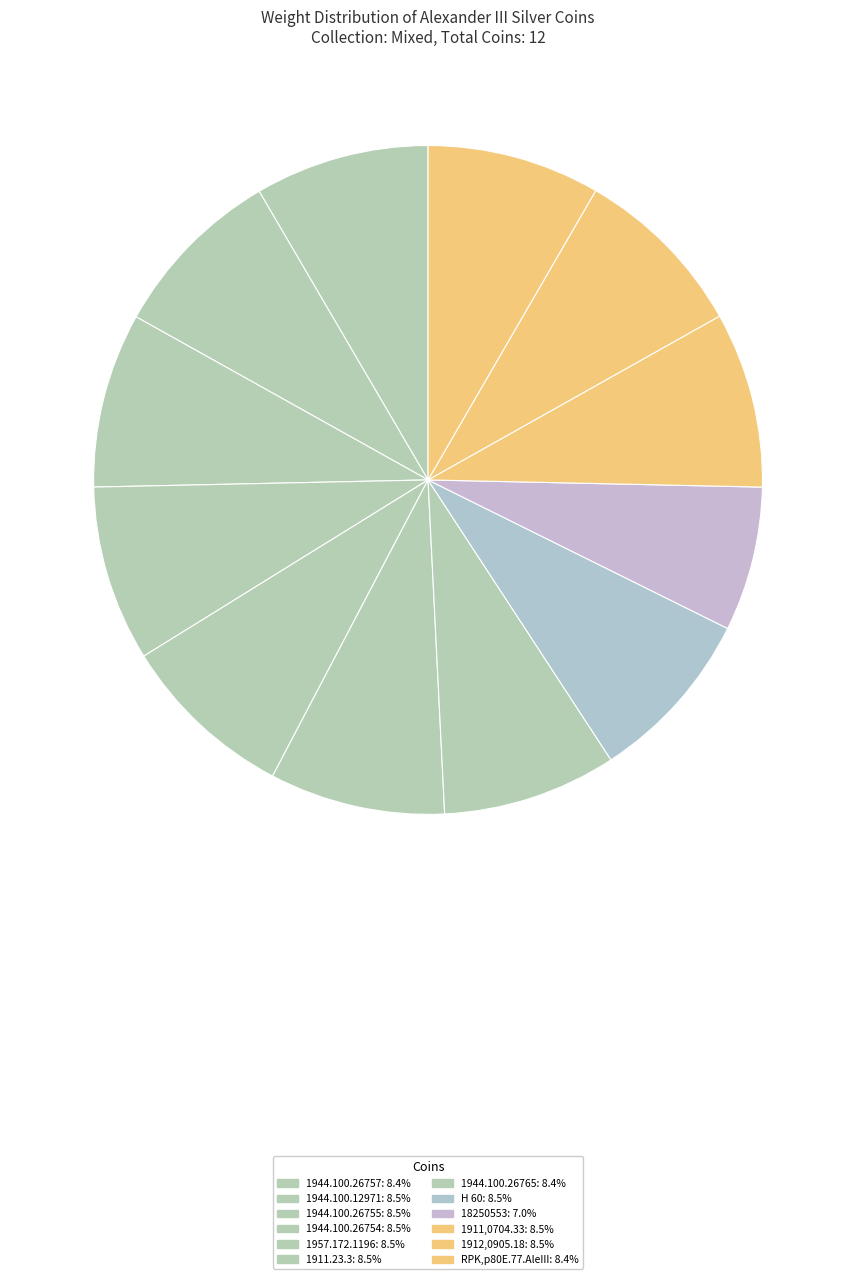

Count the number of slices in the pie.

12